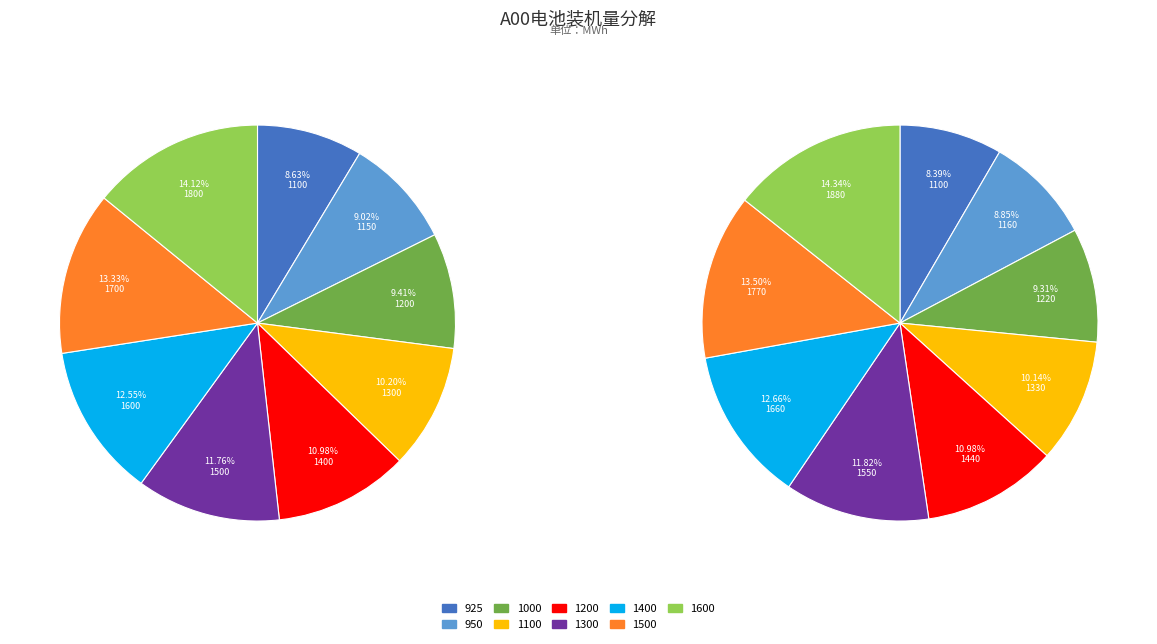

How many segments does this pie chart have?

9